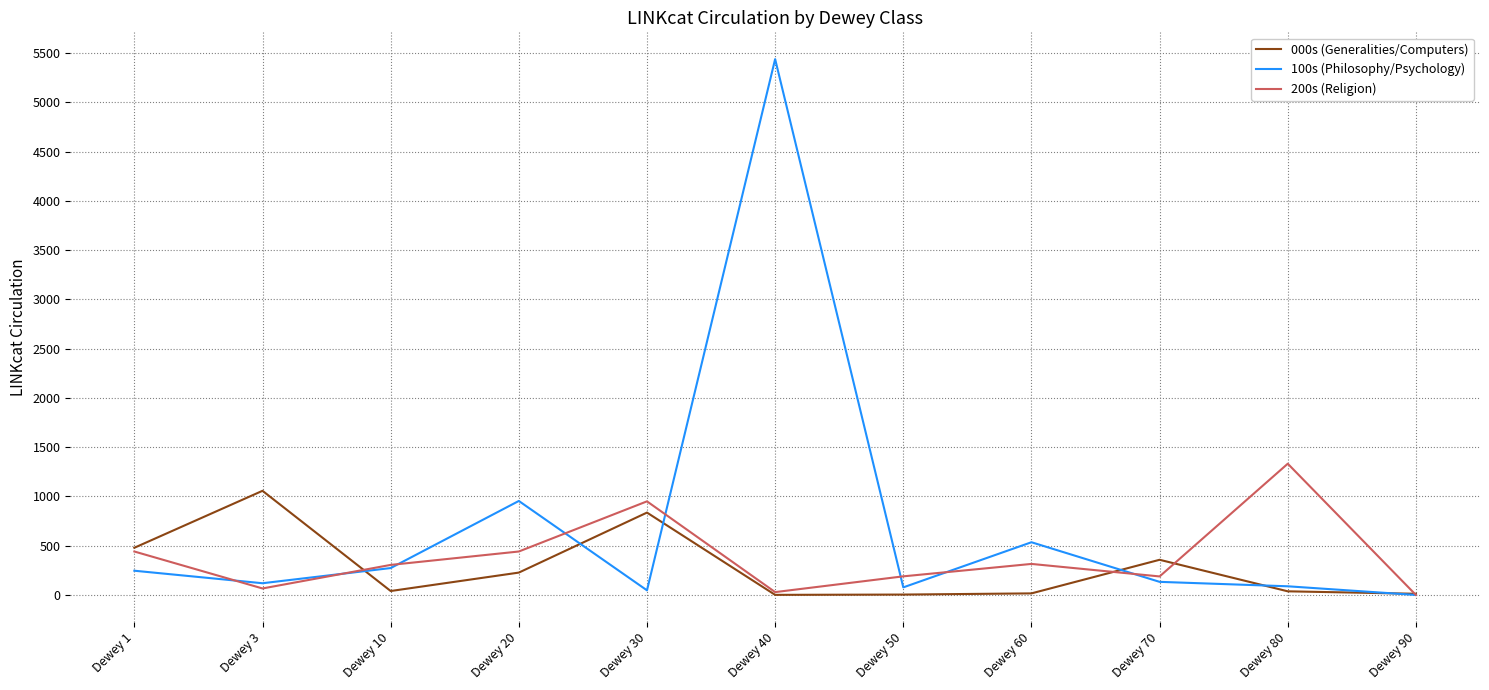

Between Dewey 3 and Dewey 50, which series saw the biggest shift?

000s (Generalities/Computers)